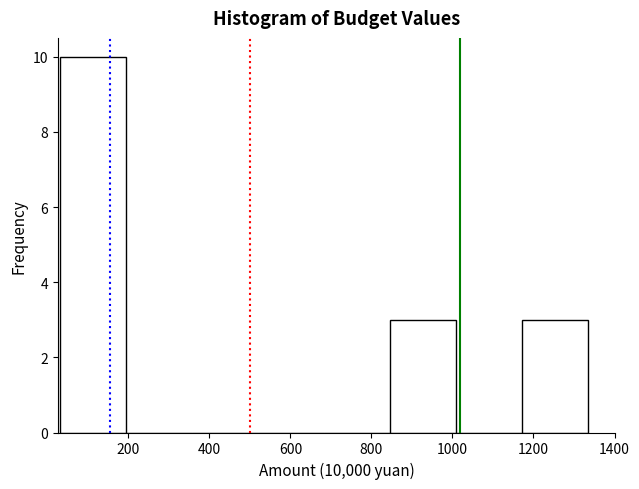

Which range on the x-axis has the tallest bar?

40 to 200